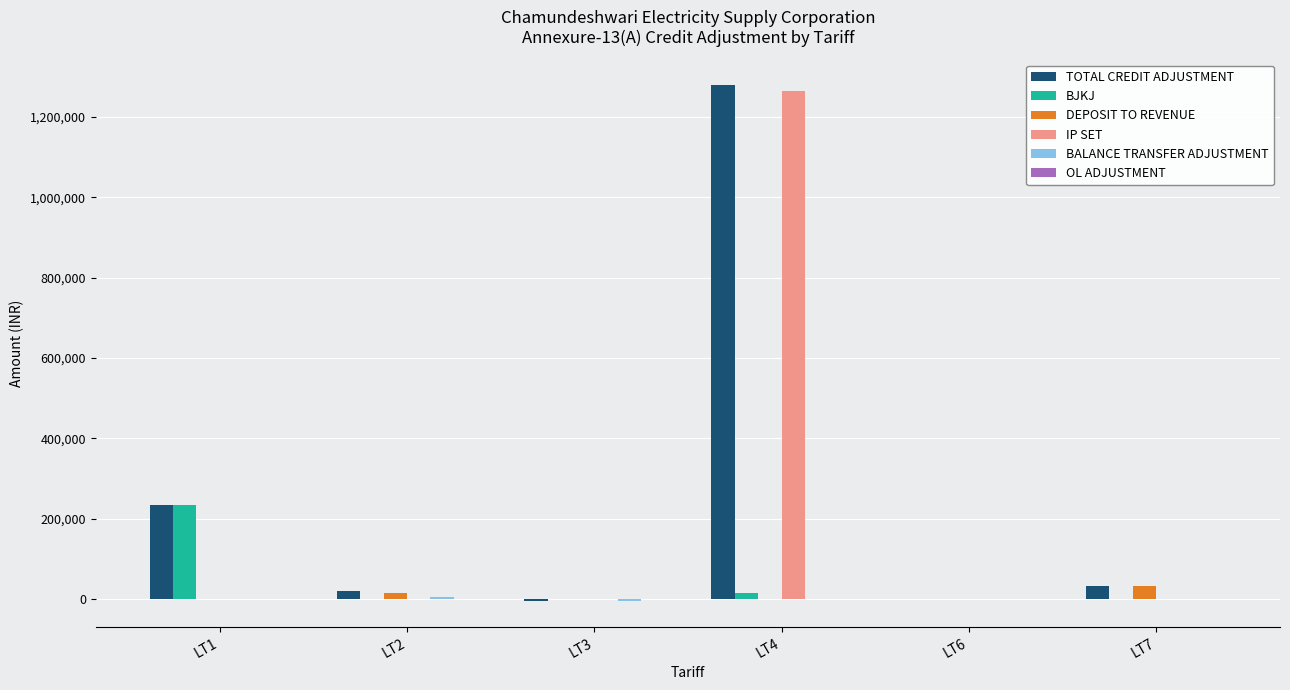

What is the sum of all DEPOSIT TO REVENUE values?

46871.0